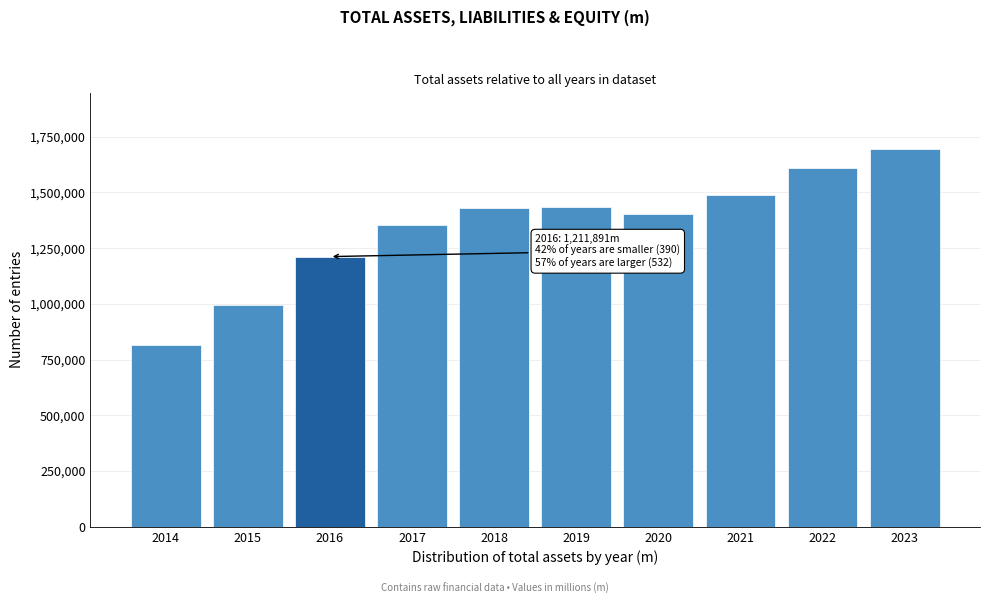

What is the approximate value at 2018, to the nearest 10?

1431330